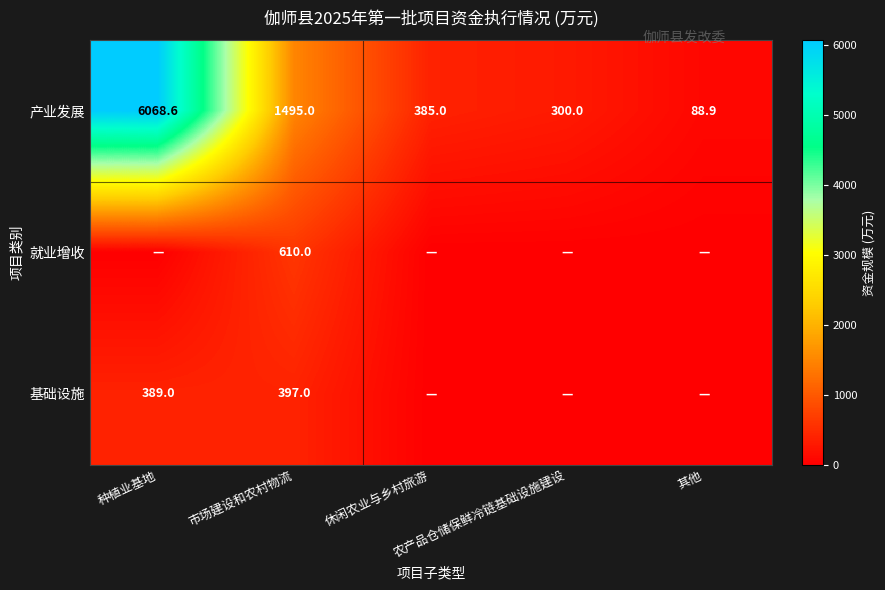

How many categories are shown in the chart?

5